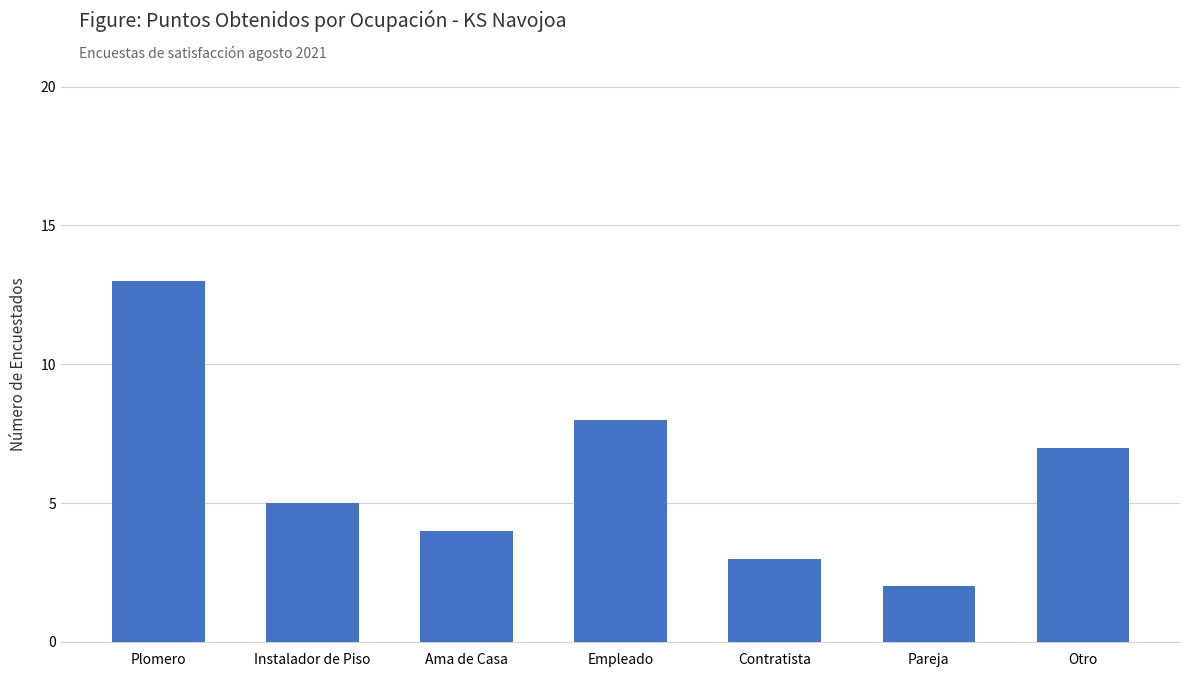

List the labels in order of value, largest first.

Plomero, Empleado, Otro, Instalador de Piso, Ama de Casa, Contratista, Pareja